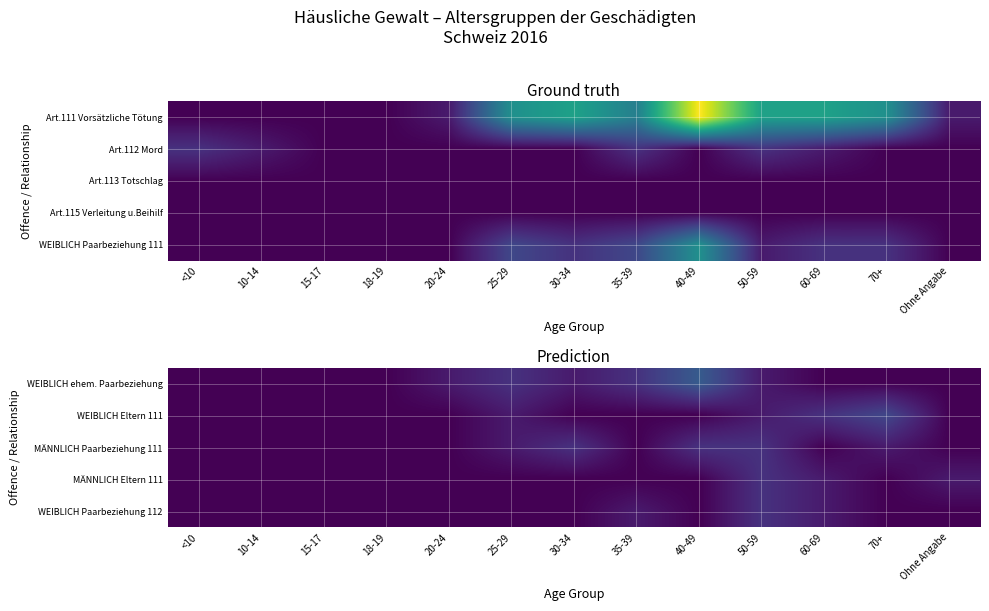

What is the sum of all WEIBLICH Paarbeziehung 112 values?

4